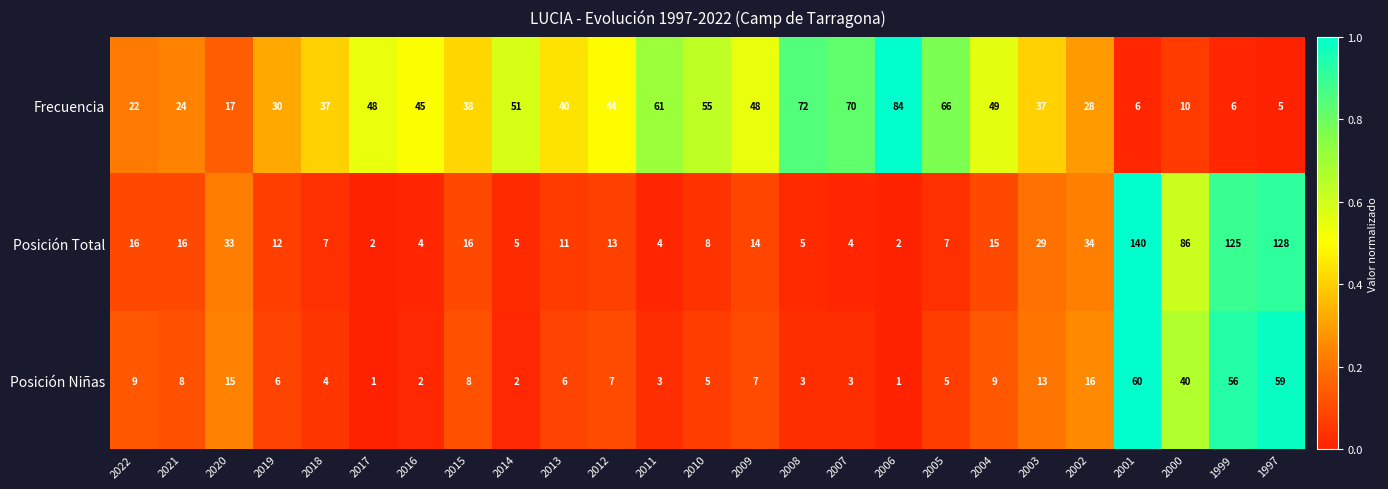

Between 2020 and 2003, which series saw the biggest shift?

Frecuencia